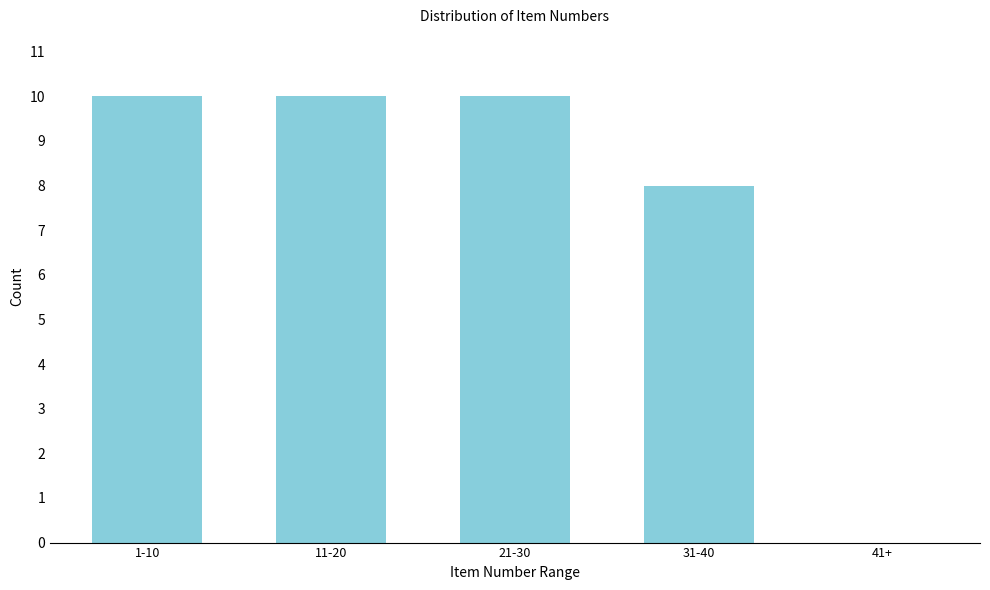

Reading right to left, what are all the values shown in this chart?

41+=0	31-40=8	21-30=10	11-20=10	1-10=10